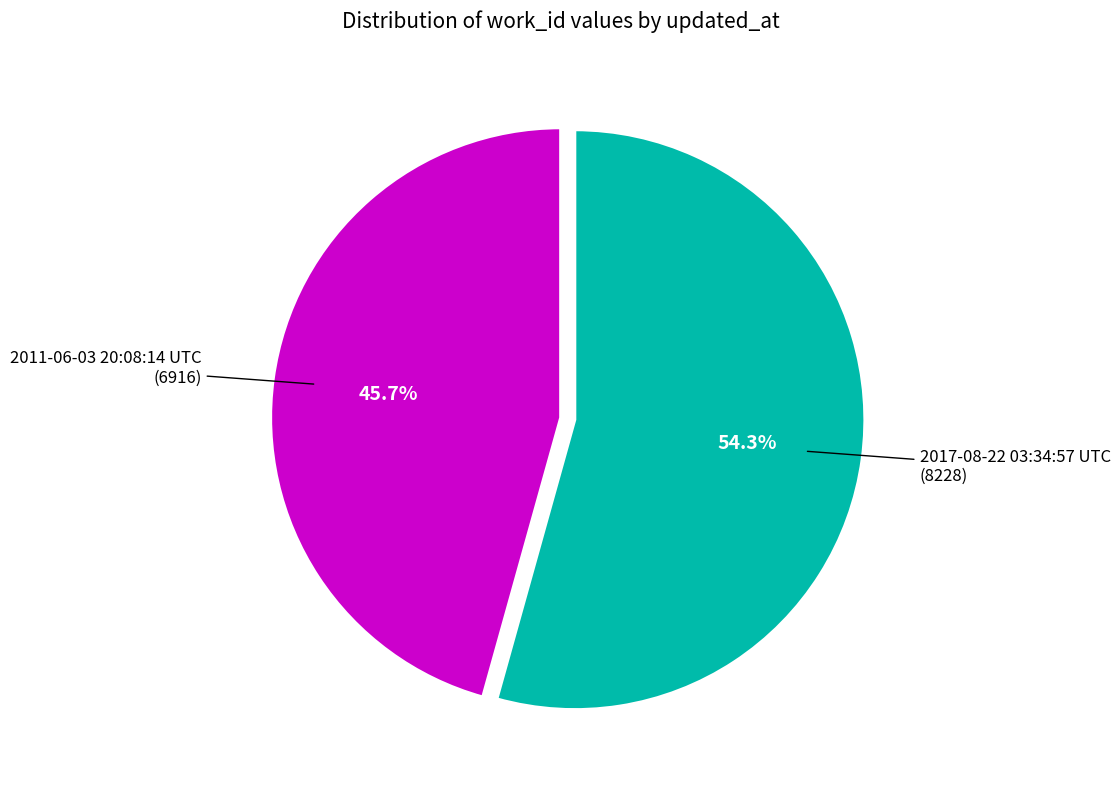

Rank the categories by value from highest to lowest.

2017-08-22 03:34:57 UTC, 2011-06-03 20:08:14 UTC